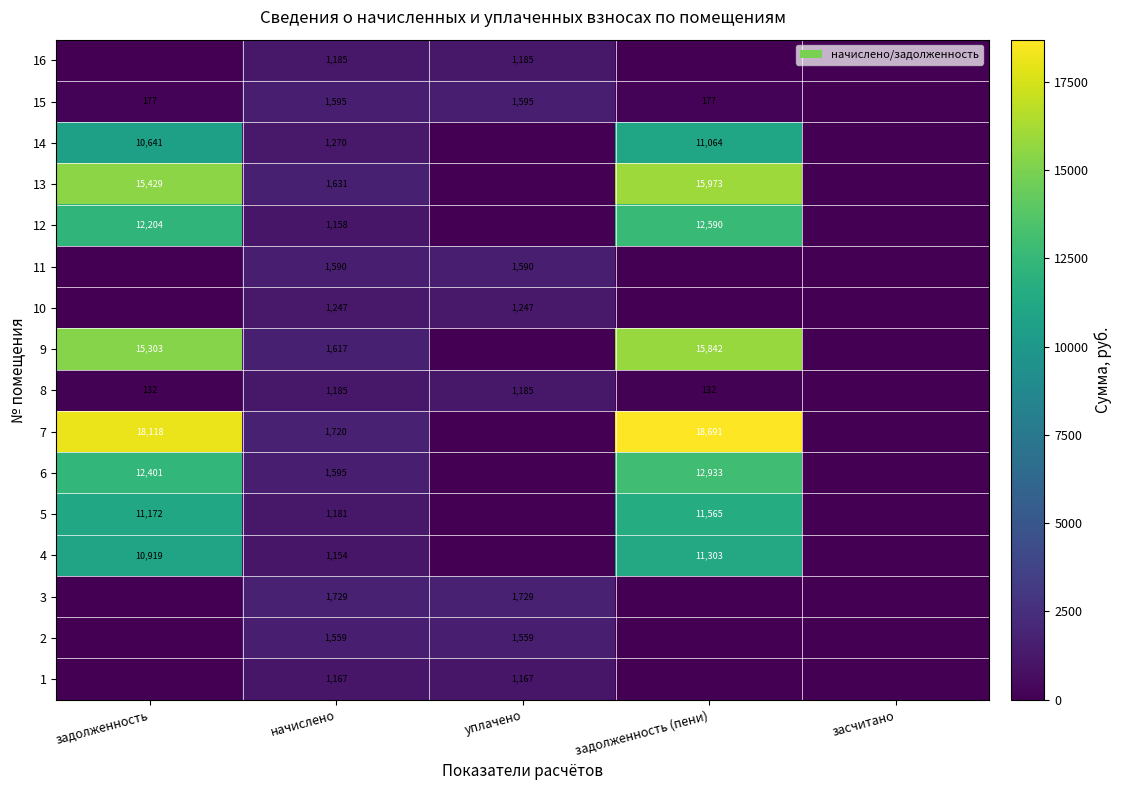

What is the total value across all series at начислено?

22583